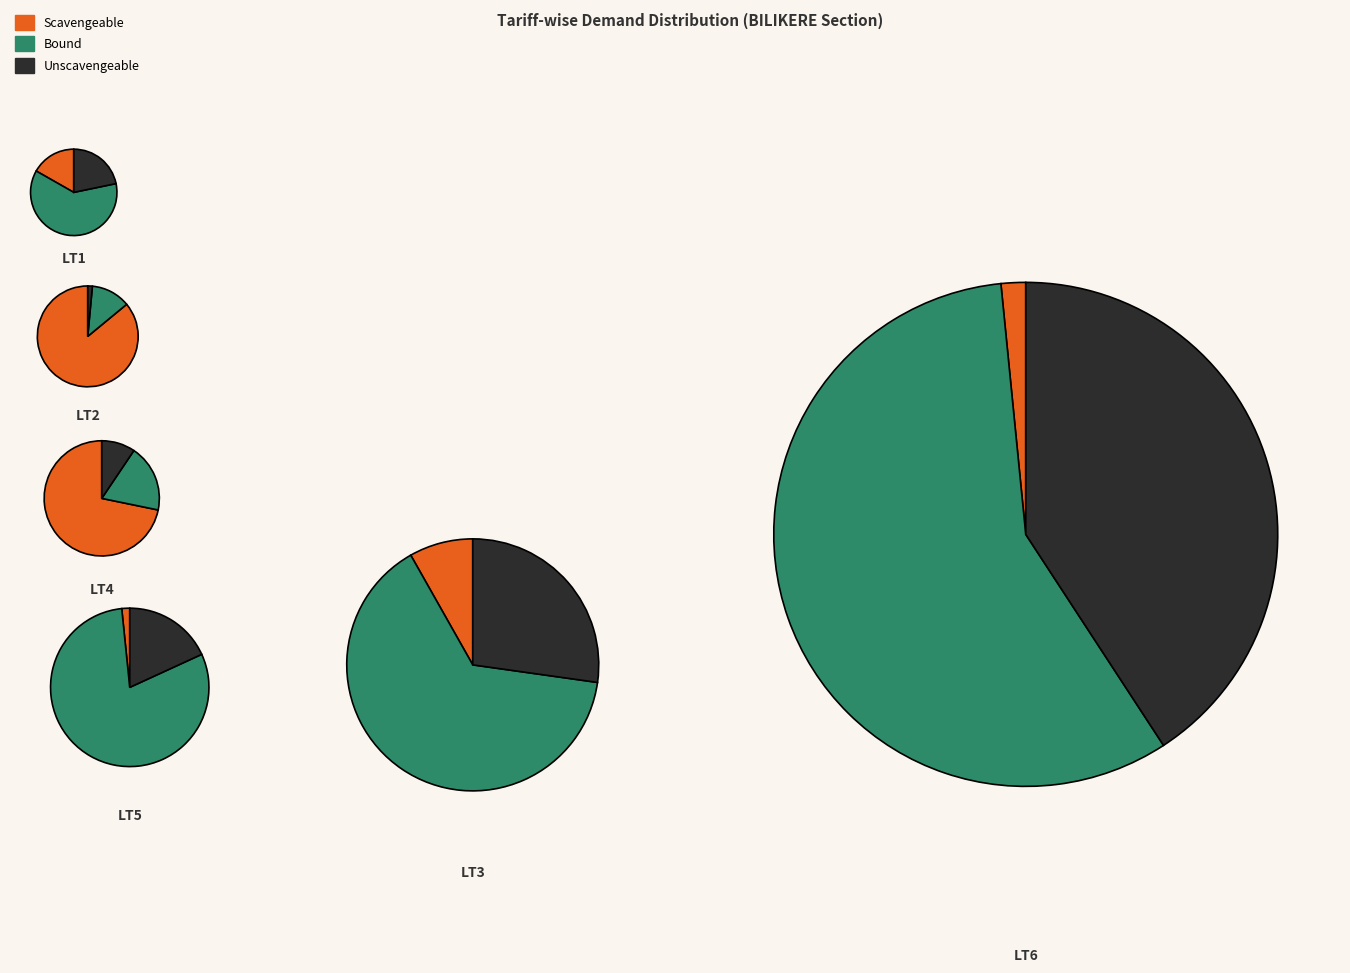

Which has a higher value, LT3 or LT2?

LT2